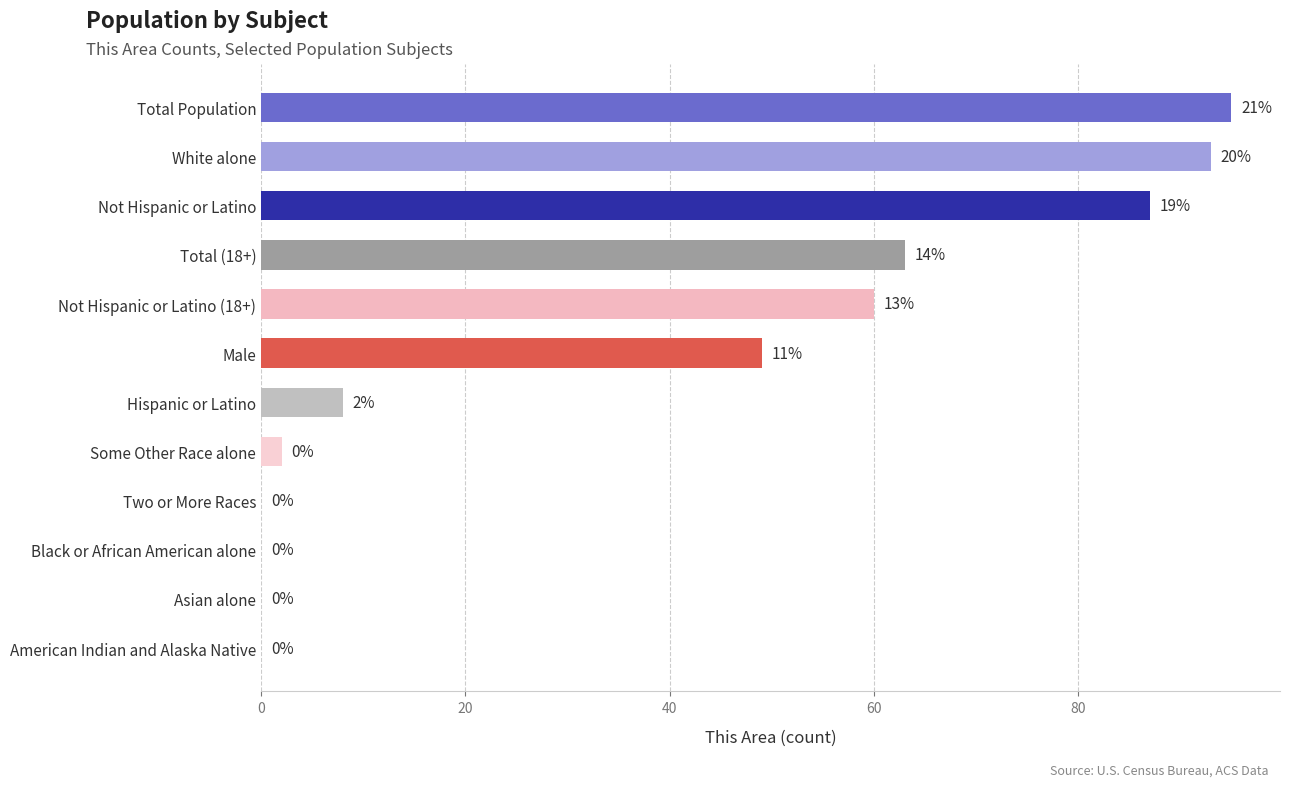

What is the change in value from Not Hispanic or Latino to Some Other Race alone?

-85